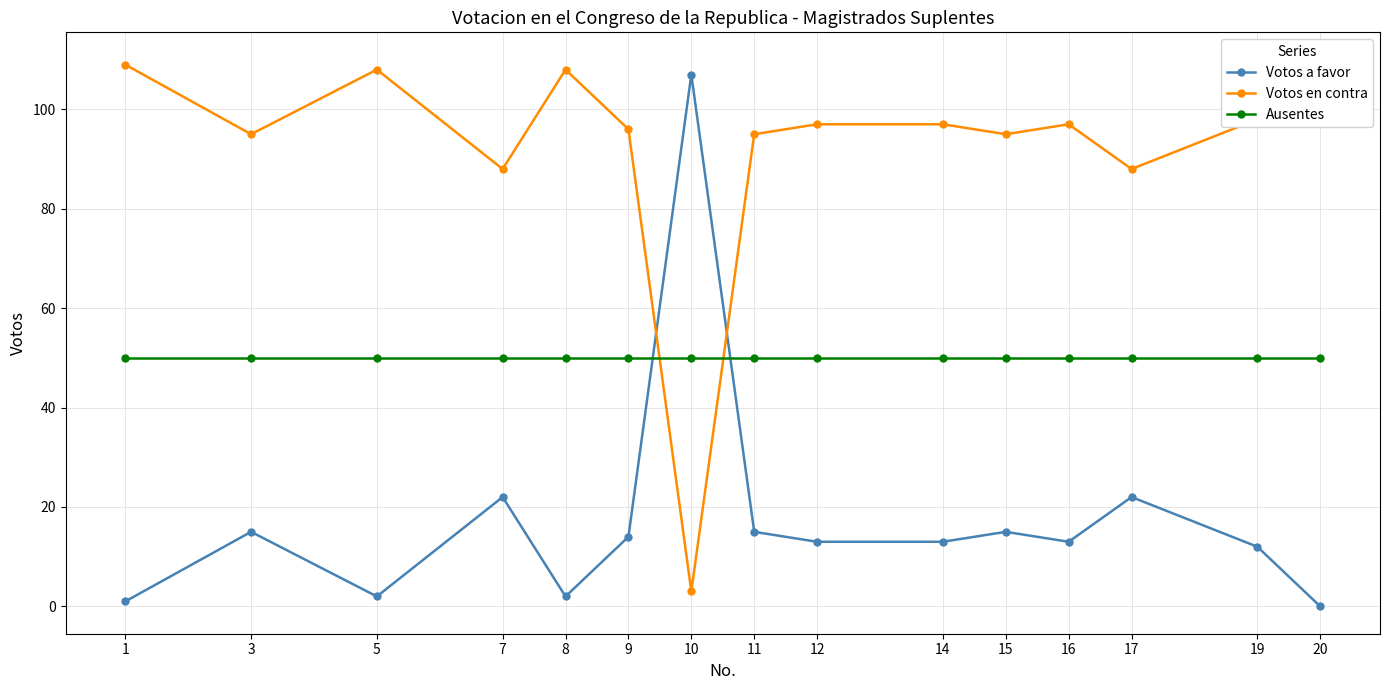

Which series has the widest spread of values?

Votos a favor